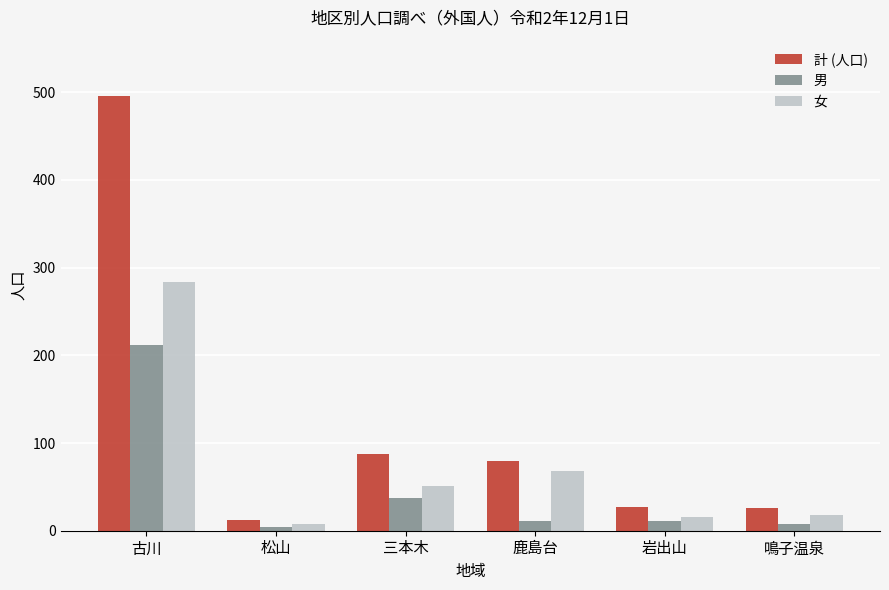

What are all the series names shown in the legend?

計 (人口), 男, 女